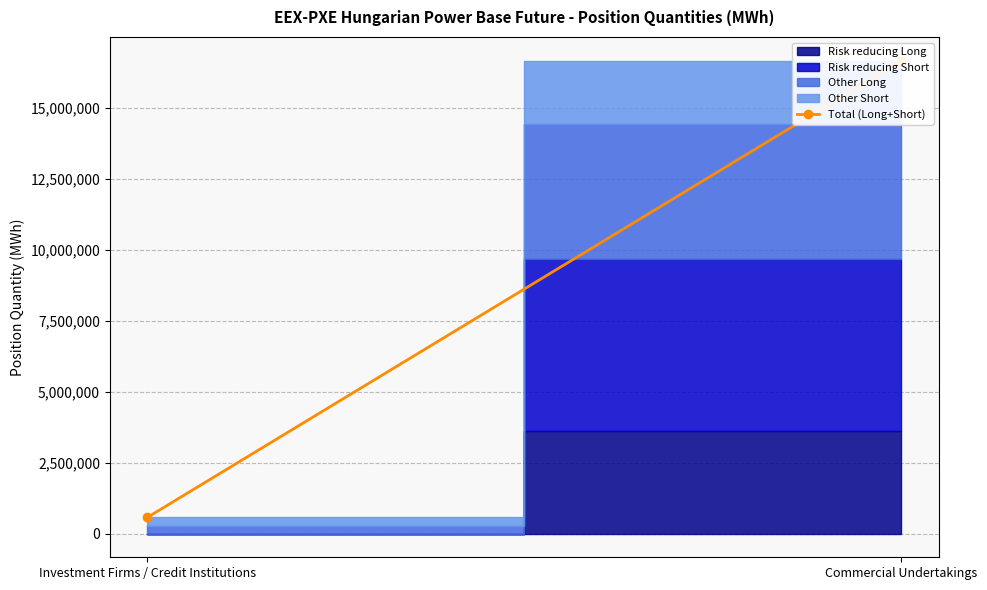

What is the difference between the values at Investment Firms / Credit Institutions and Commercial Undertakings?

16079709